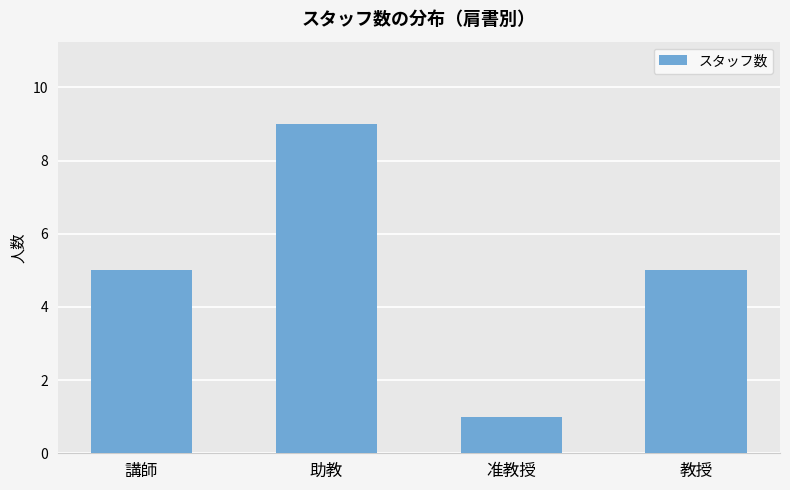

How many values are between 5 and 9?

3